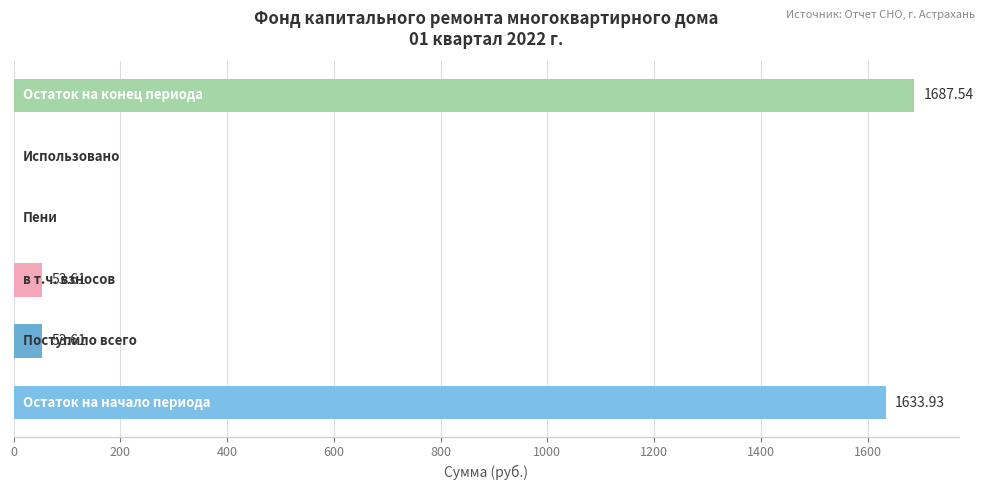

What is the sum of all values?

3428.7